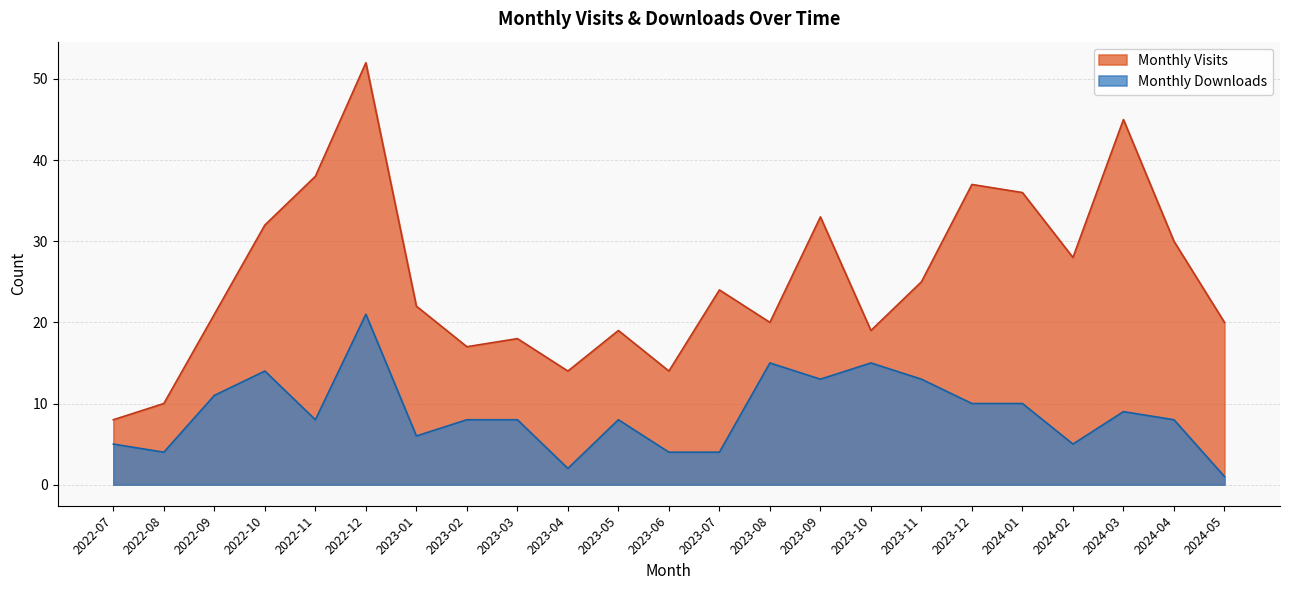

How many lines are shown in the chart?

2